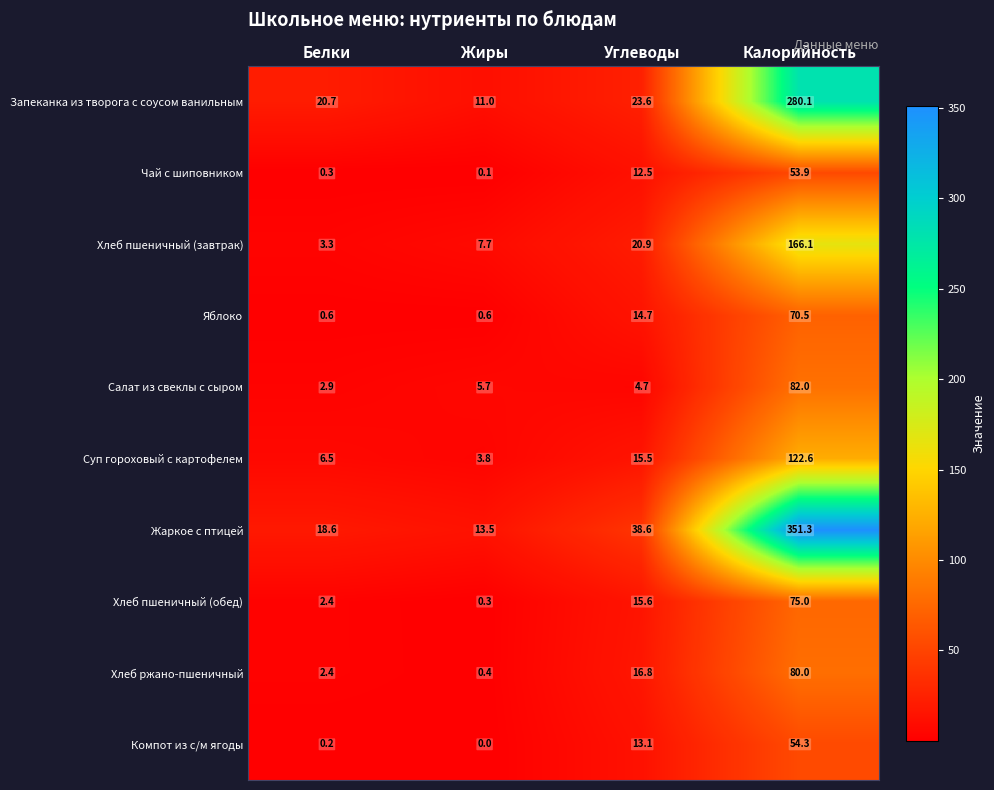

How many distinct data groups are displayed?

10